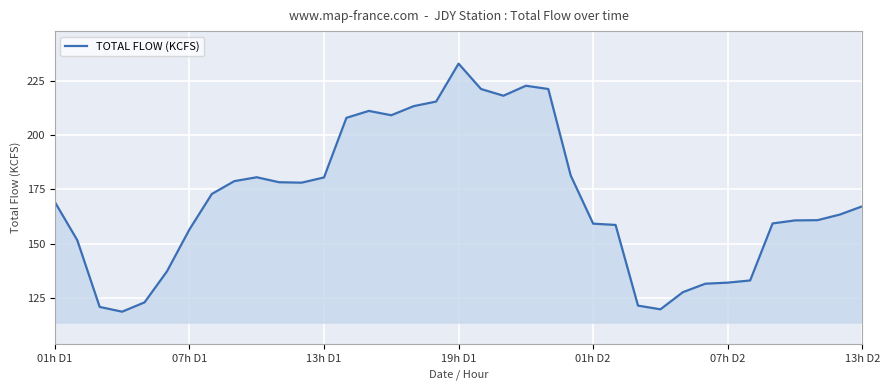

What is the minimum value shown in the chart?

118.6